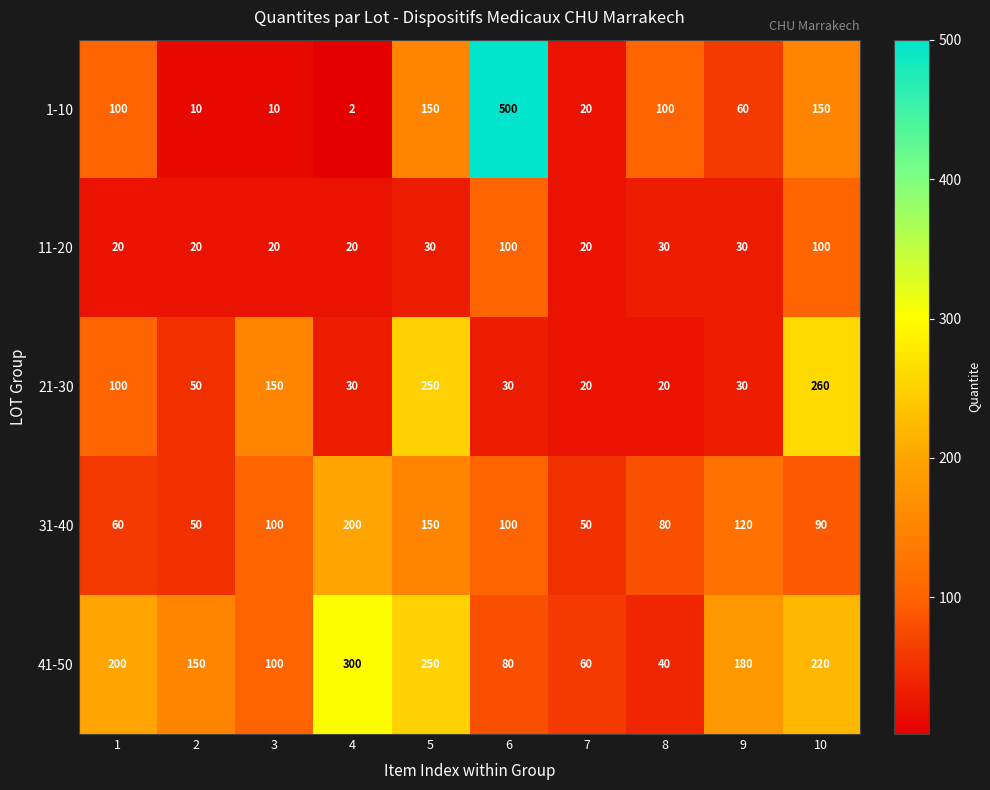

What is the difference between the maximum and minimum values in the 31-40 series?

150